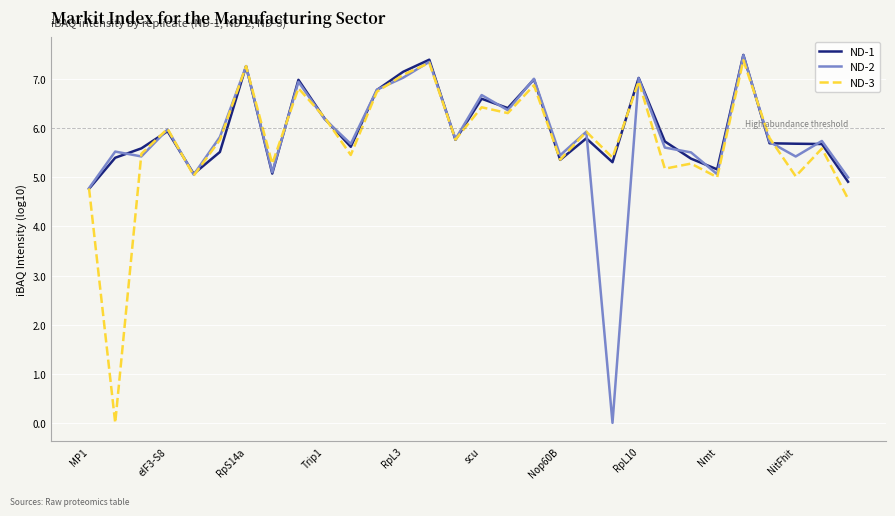

What is the maximum value for ND-1?

7.5